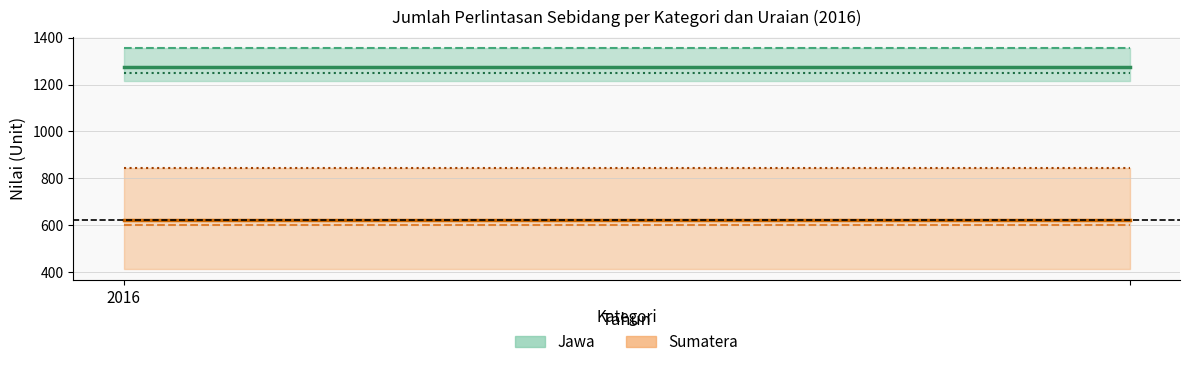

What is the sum of all Jawa - Liar values?

2502